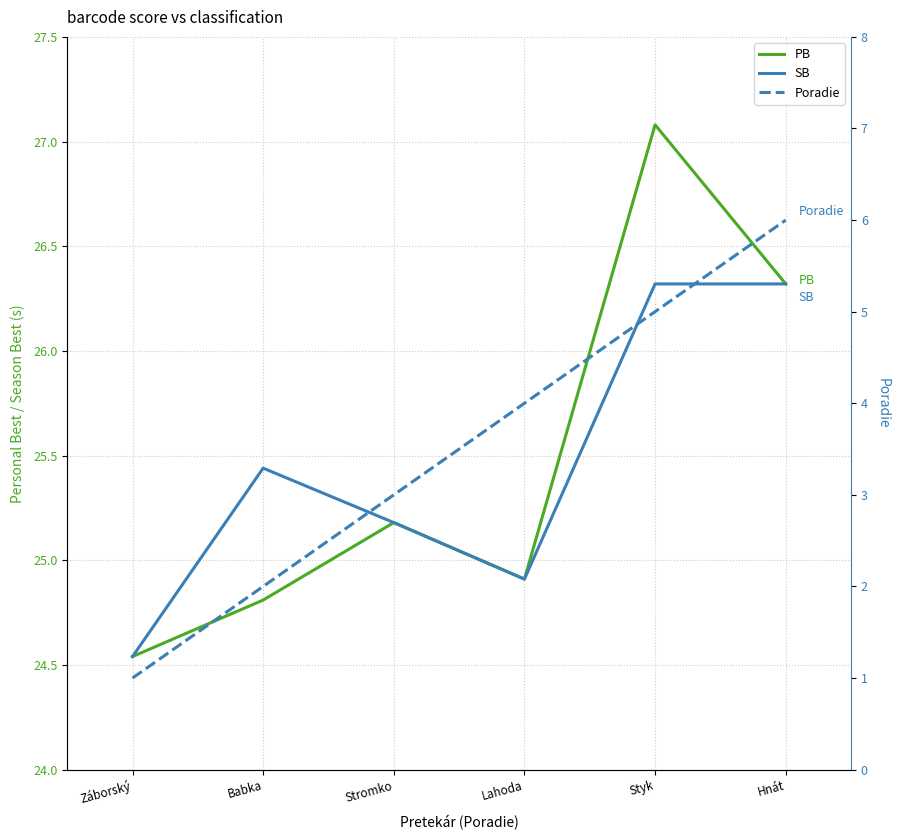

Does the chart have visible grid lines?

Yes